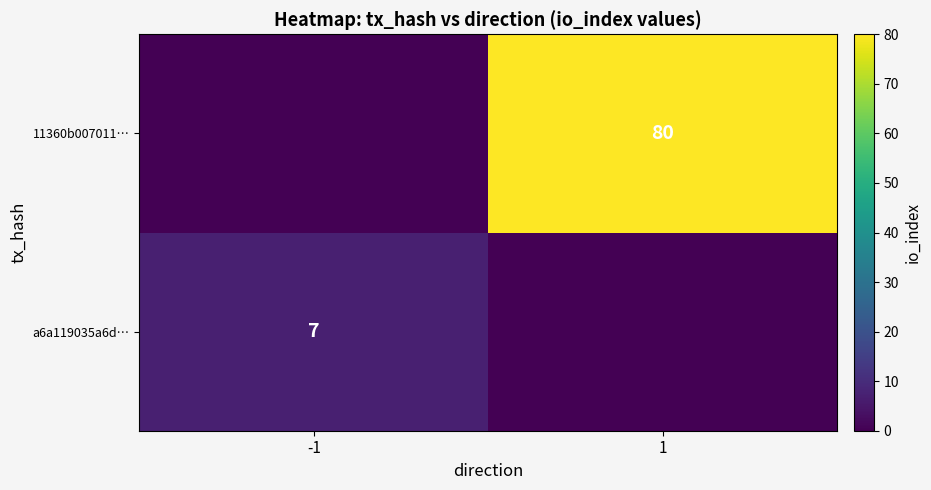

Is the value of a6a119035a6d… at -1 greater than the value of 11360b007011… at 1?

No